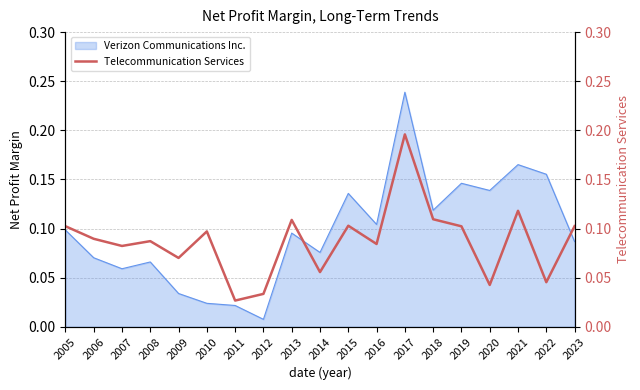

Does the chart display data point markers on the line(s)?

No